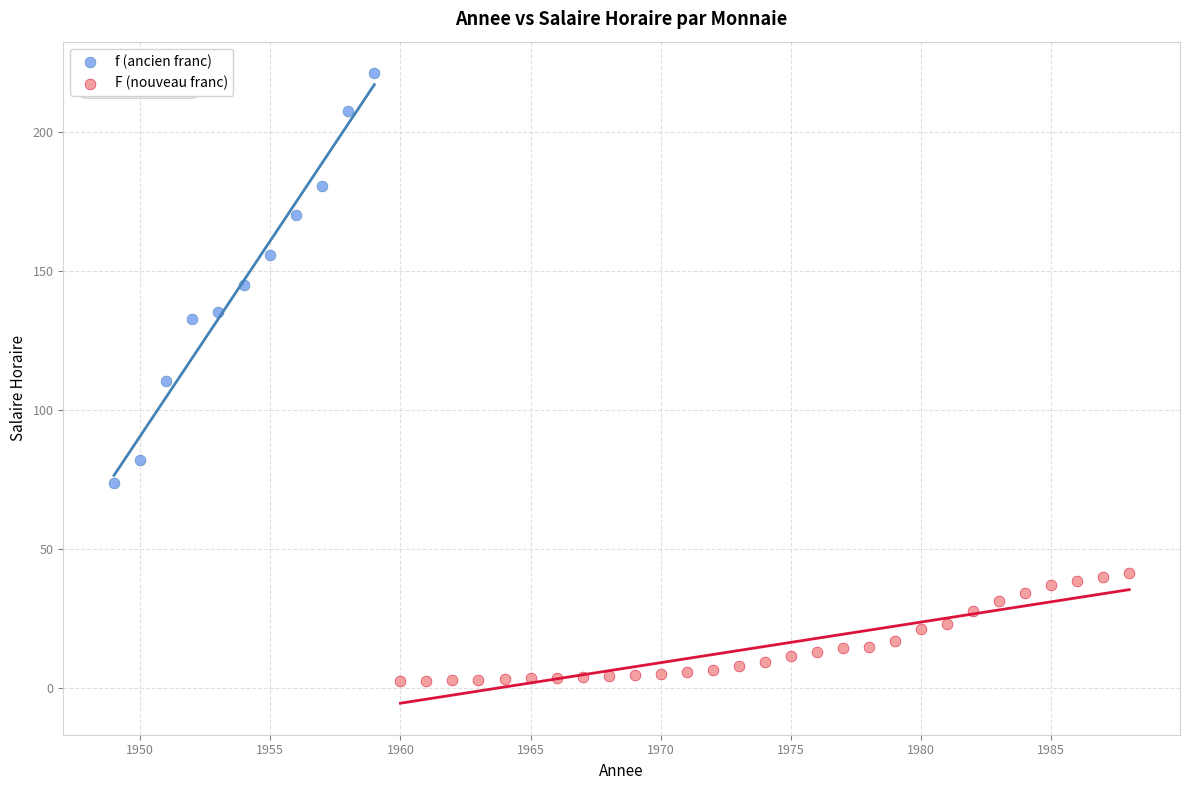

Which series has the widest spread of Y values?

f (ancien franc)